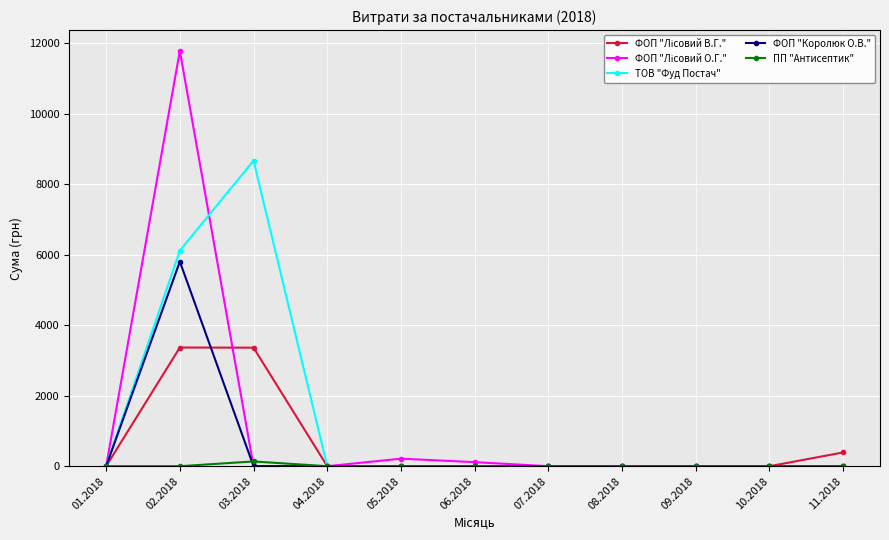

Is the value of ТОВ "Фуд Постач" at 03.2018 greater than the value of ПП "Антисептик" at 03.2018?

Yes